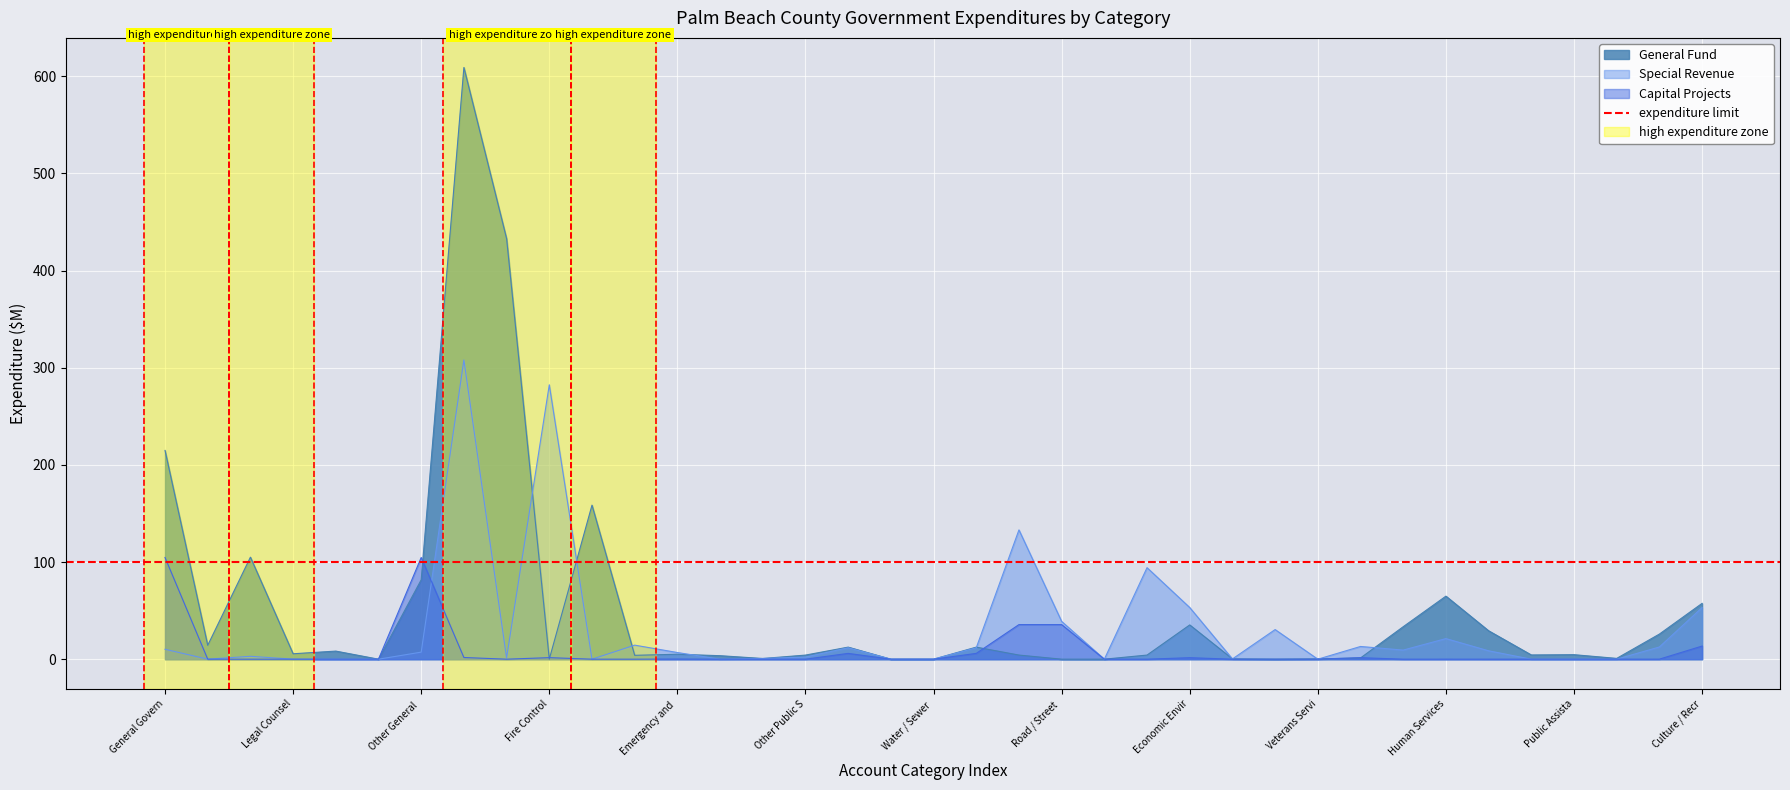

What is the value of the Special Revenue point at the 21st from the left?

133.1